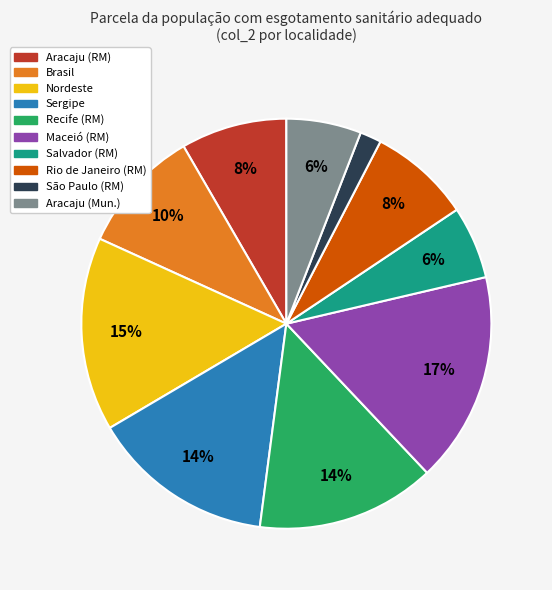

Between Nordeste and Rio de Janeiro (RM), which is larger?

Nordeste